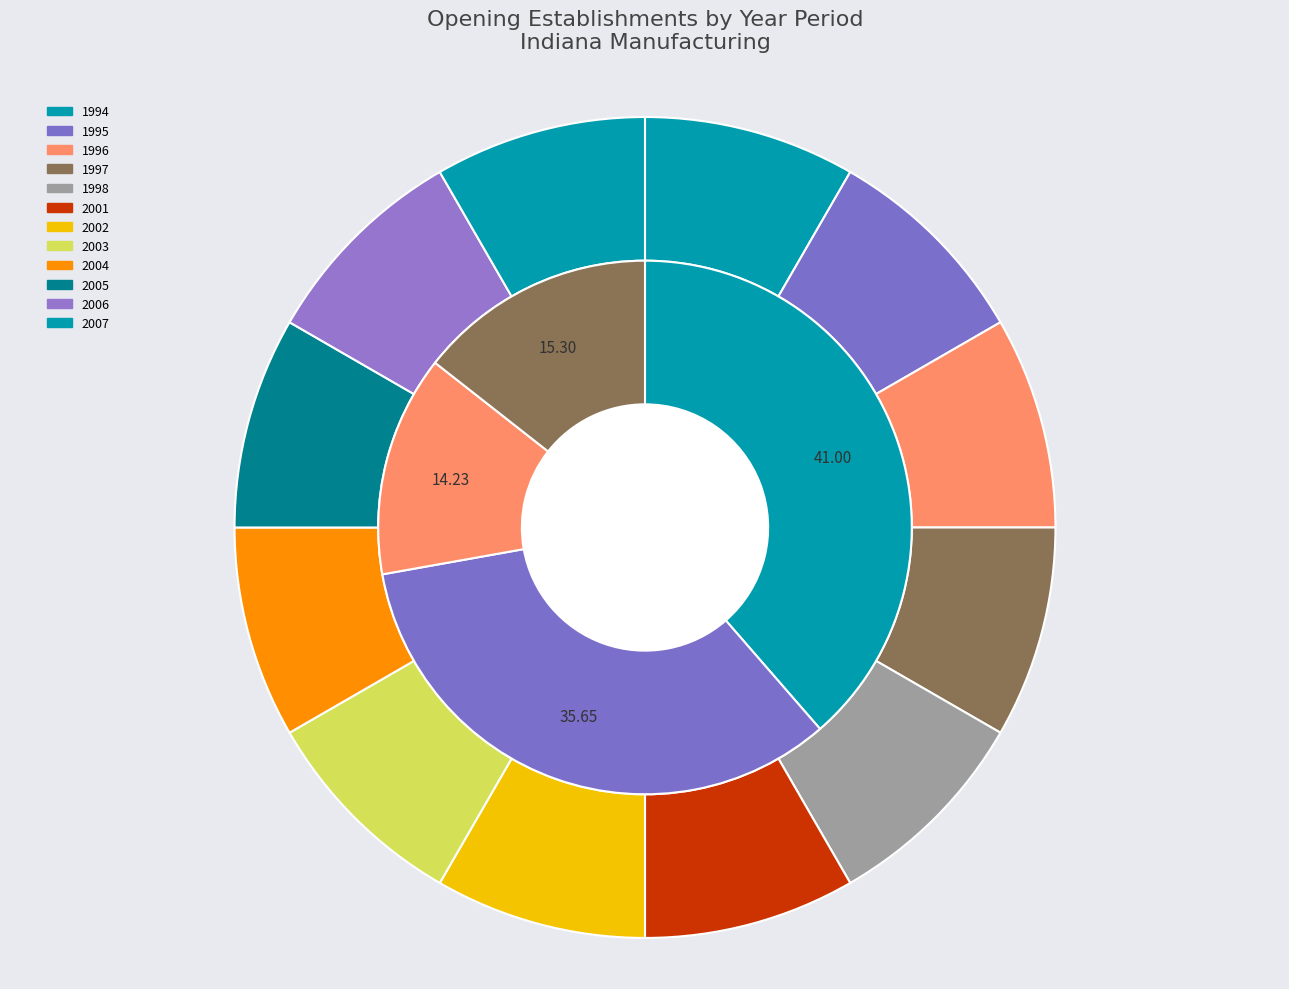

Which slice is the largest?

1994